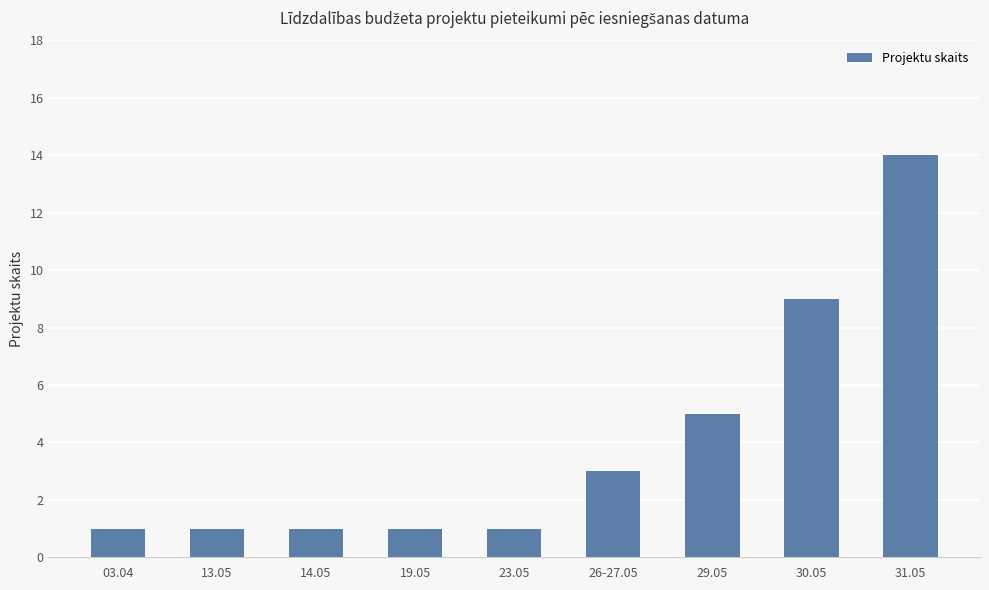

What is the difference between the maximum and second lowest values?

13